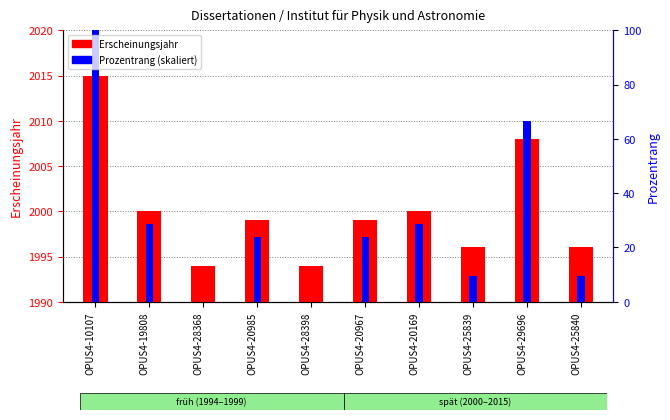

List the series in order of their overall mean, highest first.

Erscheinungsjahr, Prozentrang (skaliert)